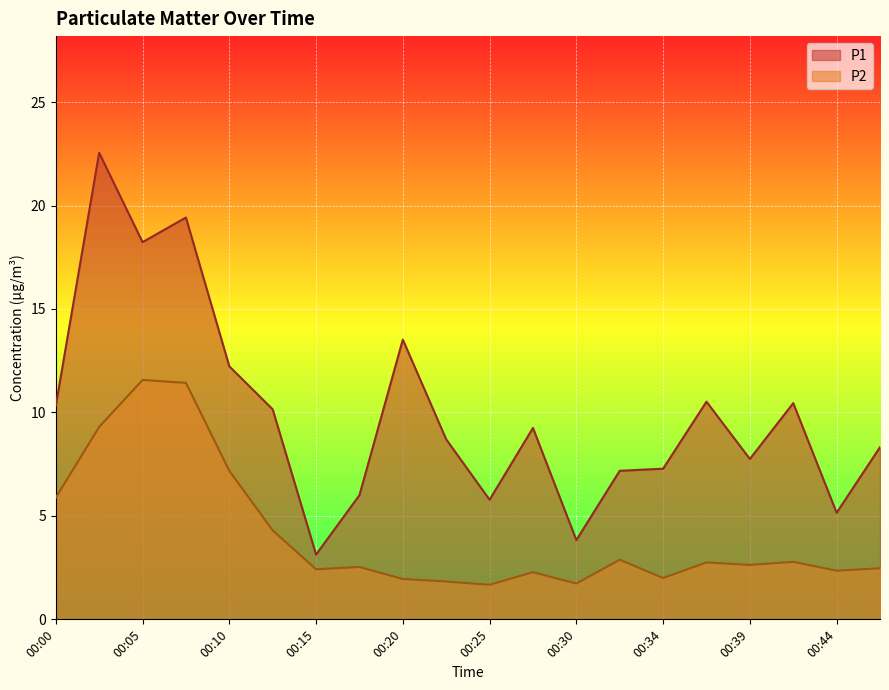

Reading right to left, extract all data points from this chart.

P1: 00:47=8.3	00:44=5.2	00:42=10.4	00:39=7.8	00:37=10.5	00:34=7.3	00:32=7.2	00:30=3.8	00:27=9.2	00:25=5.8	00:22=8.7	00:20=13.5	00:17=6.0	00:15=3.1	00:12=10.2	00:10=12.2	00:07=19.4	00:05=18.2	00:02=22.6	00:00=10.3
P2: 00:47=2.5	00:44=2.4	00:42=2.8	00:39=2.6	00:37=2.8	00:34=2.0	00:32=2.9	00:30=1.7	00:27=2.3	00:25=1.7	00:22=1.8	00:20=1.9	00:17=2.5	00:15=2.4	00:12=4.3	00:10=7.2	00:07=11.4	00:05=11.6	00:02=9.3	00:00=5.9